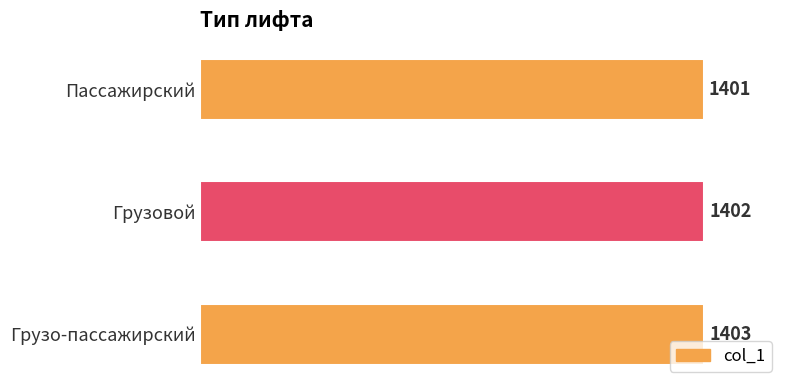

What is the label of the 2nd bar from the top?

Грузовой